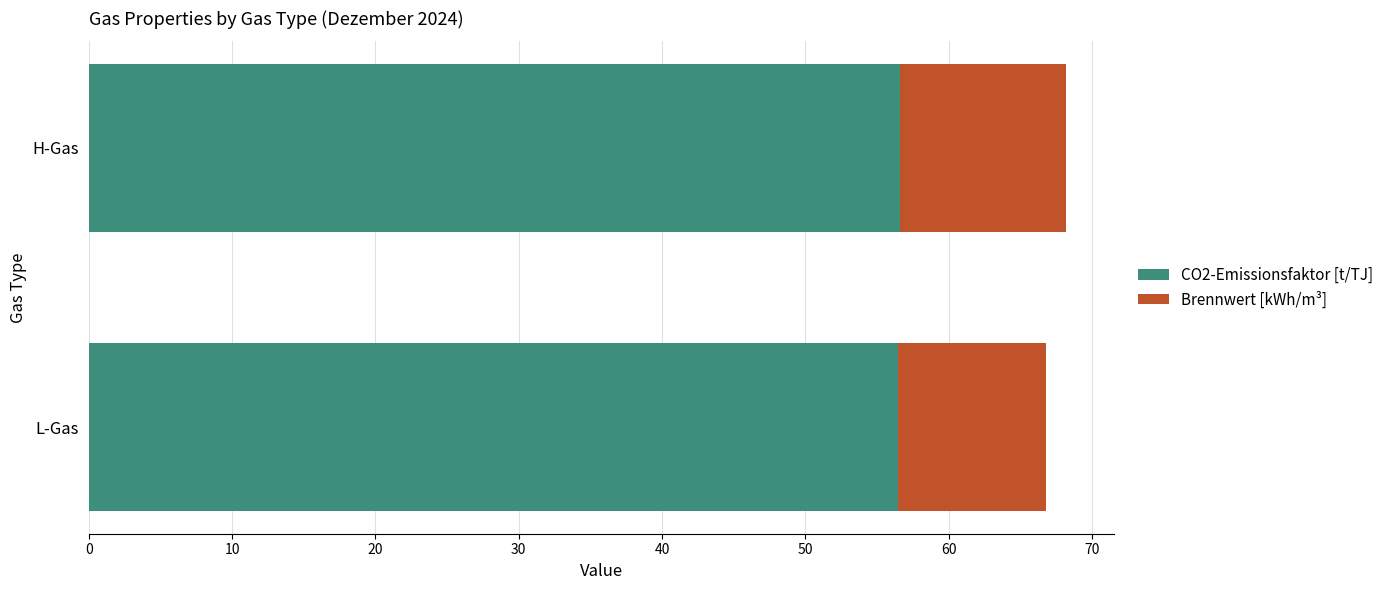

Is it true that CO2-Emissionsfaktor [t/TJ] equals 96.3 at L-Gas?

False